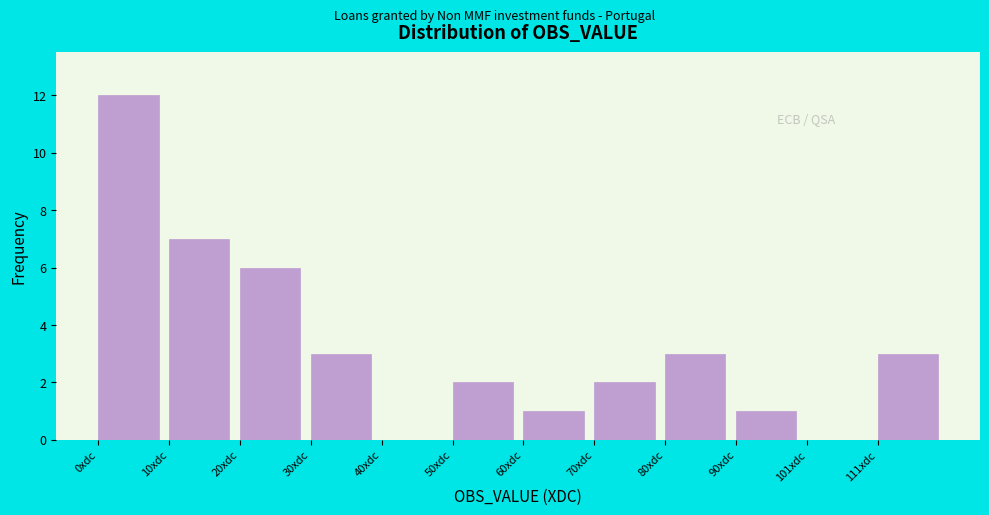

Over which range of the x-axis is the bar tallest?

0 to 10